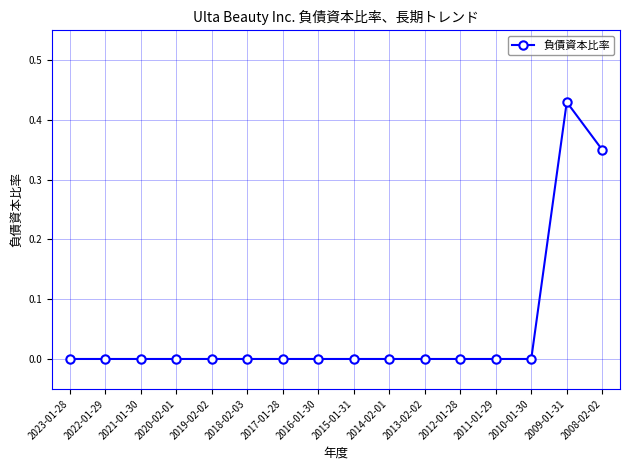

What is the sum of all values?

0.8